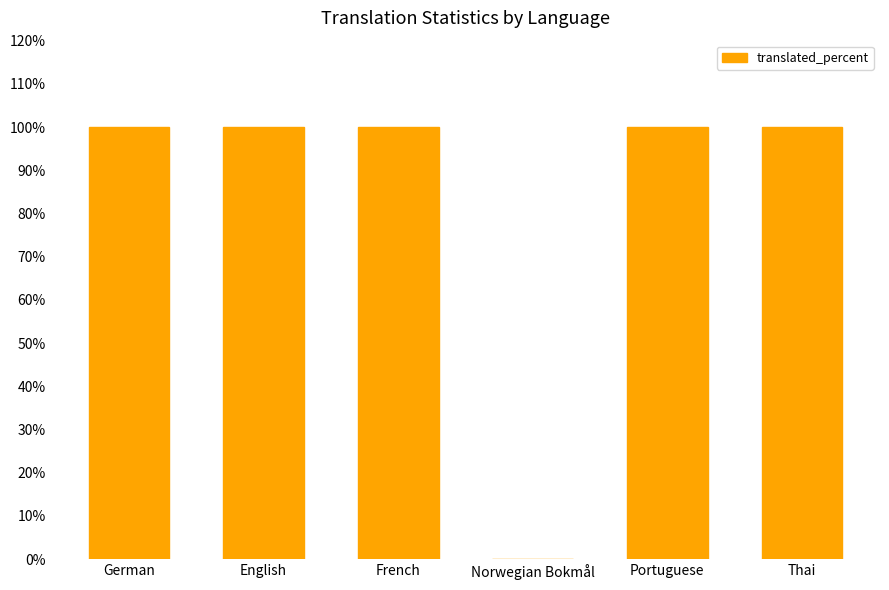

What is the sum of all values?

500